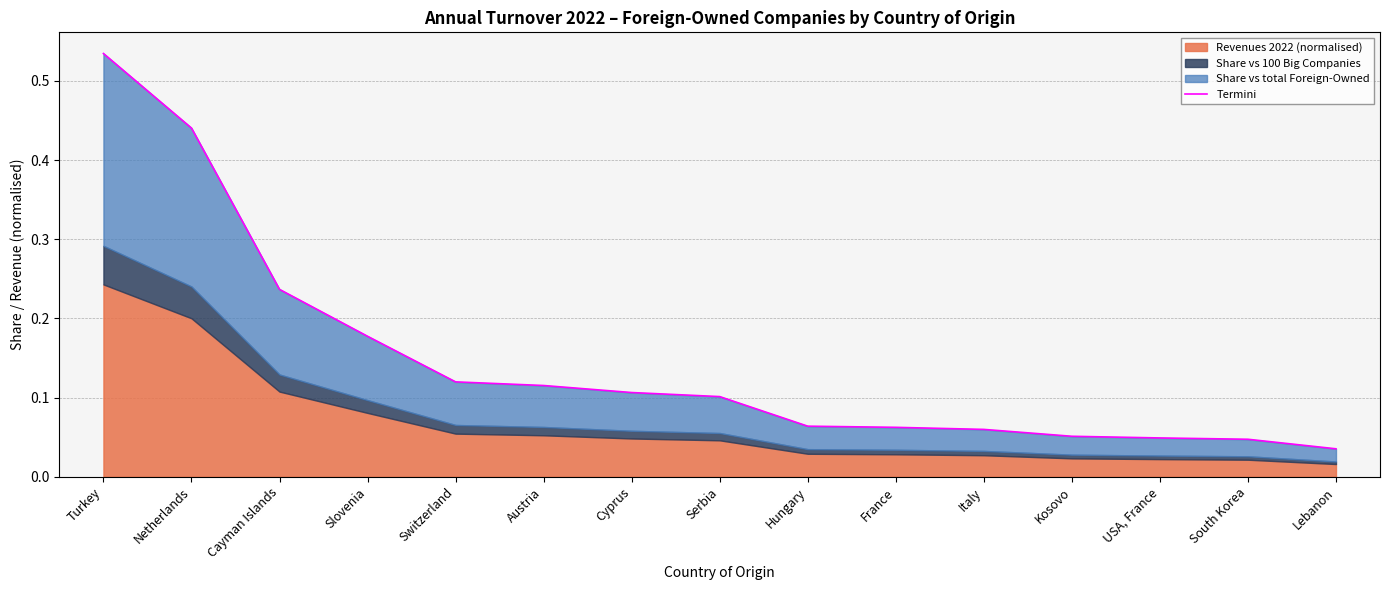

At which category does the chart reach its peak across all series?

Turkey